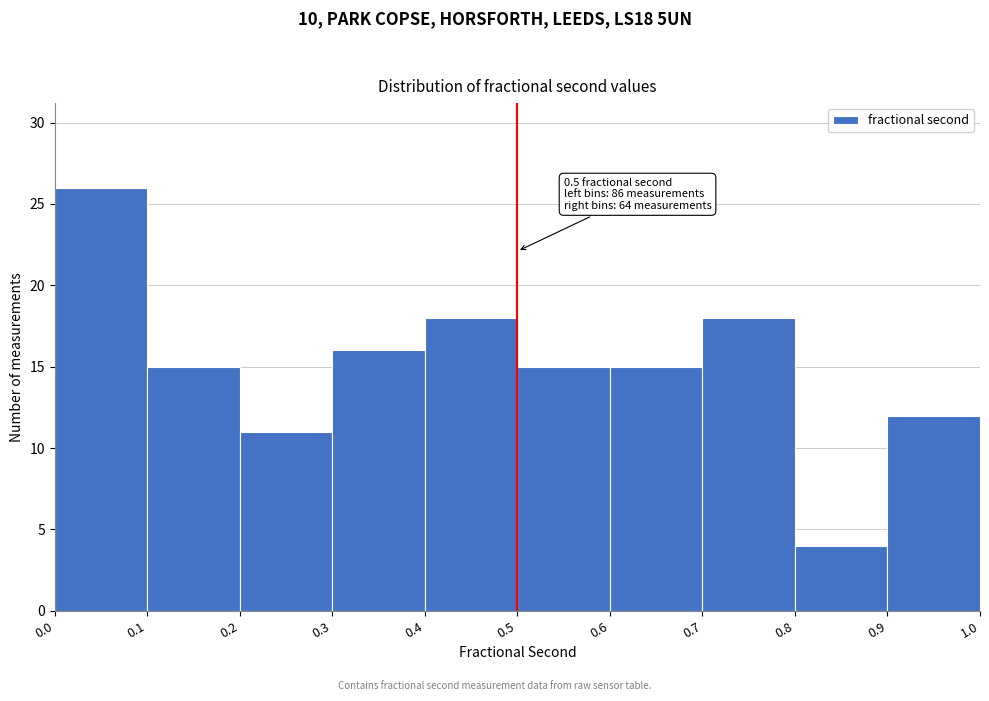

Which range on the x-axis has the tallest bar?

0.0 to 0.1